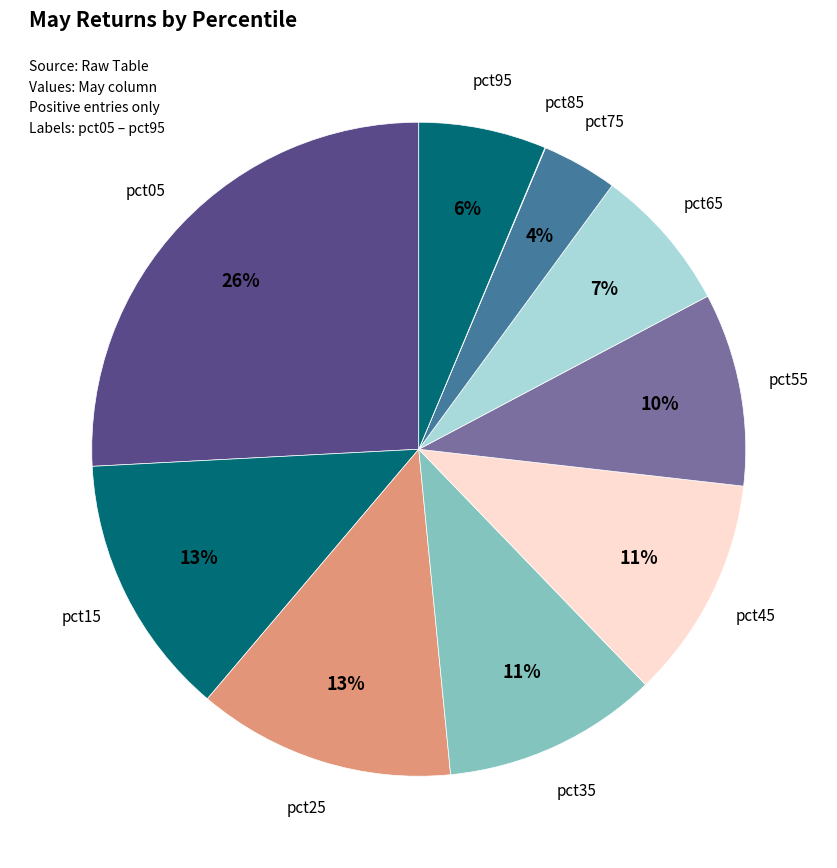

Does any single category account for the majority?

No